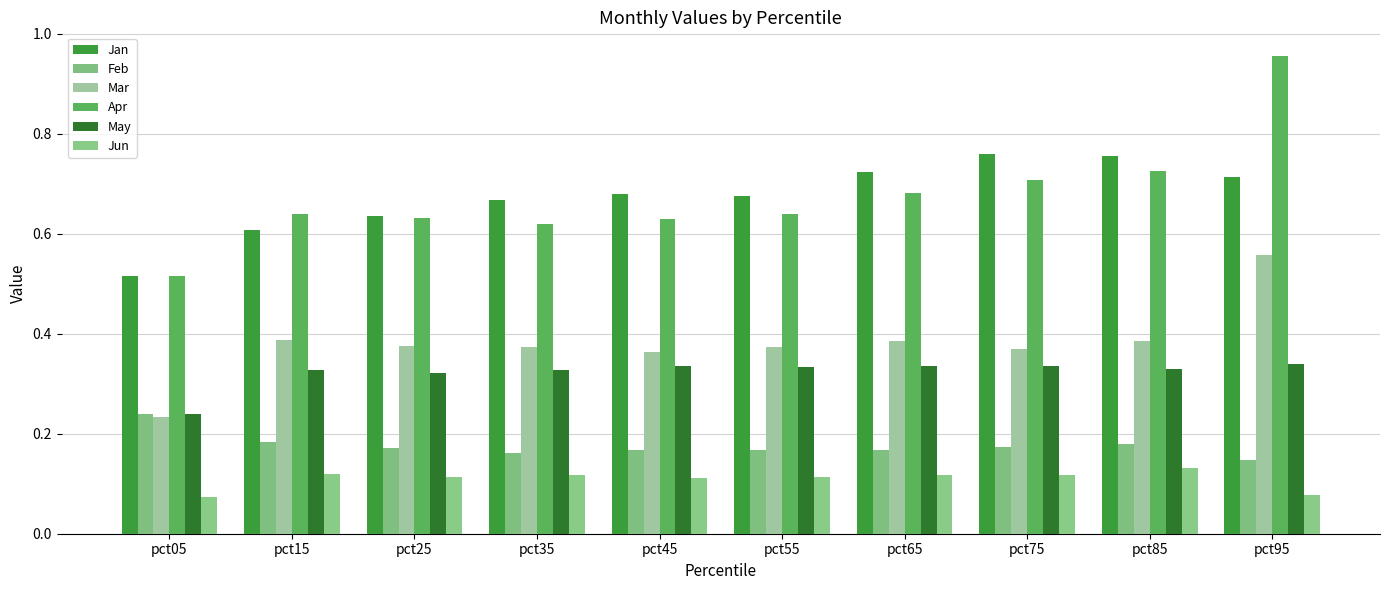

How many bars are there in each group?

6